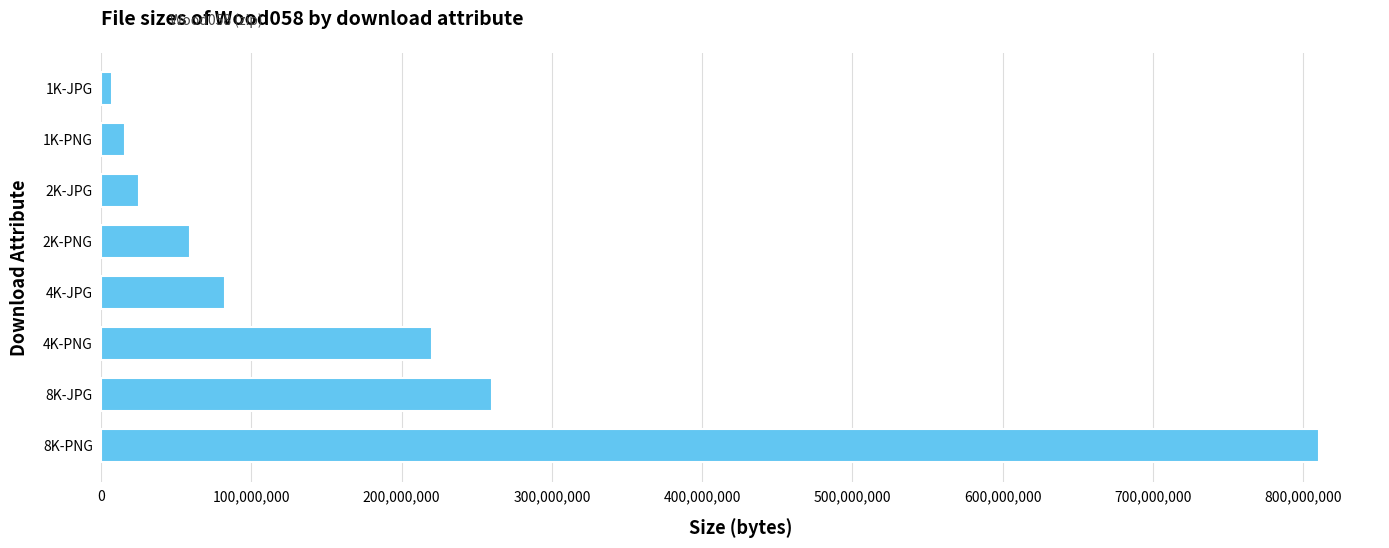

What is the sum of all values?

1482024822